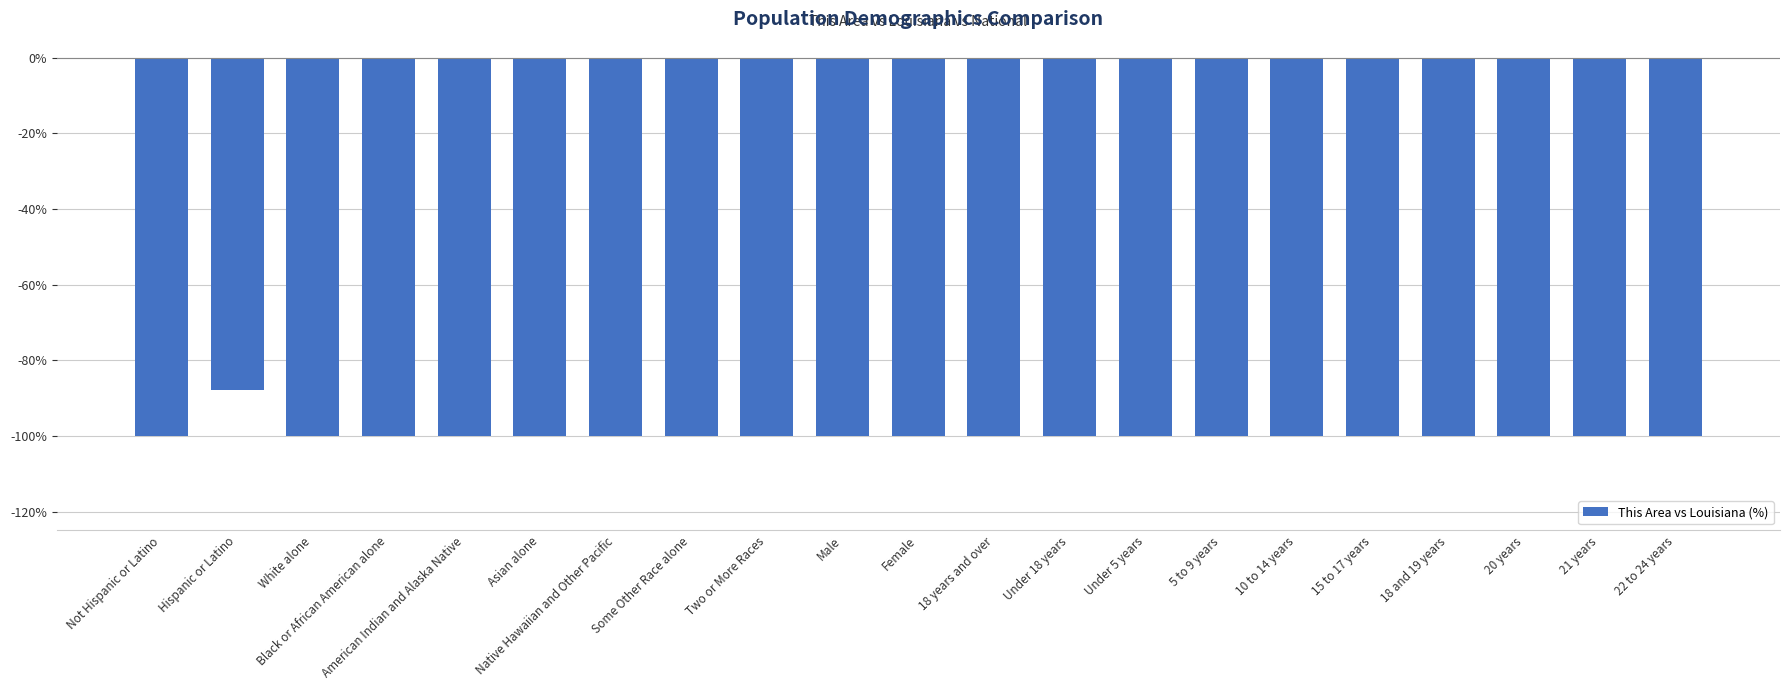

The chart shows a value of -99.9 at 22 to 24 years. True or false?

True